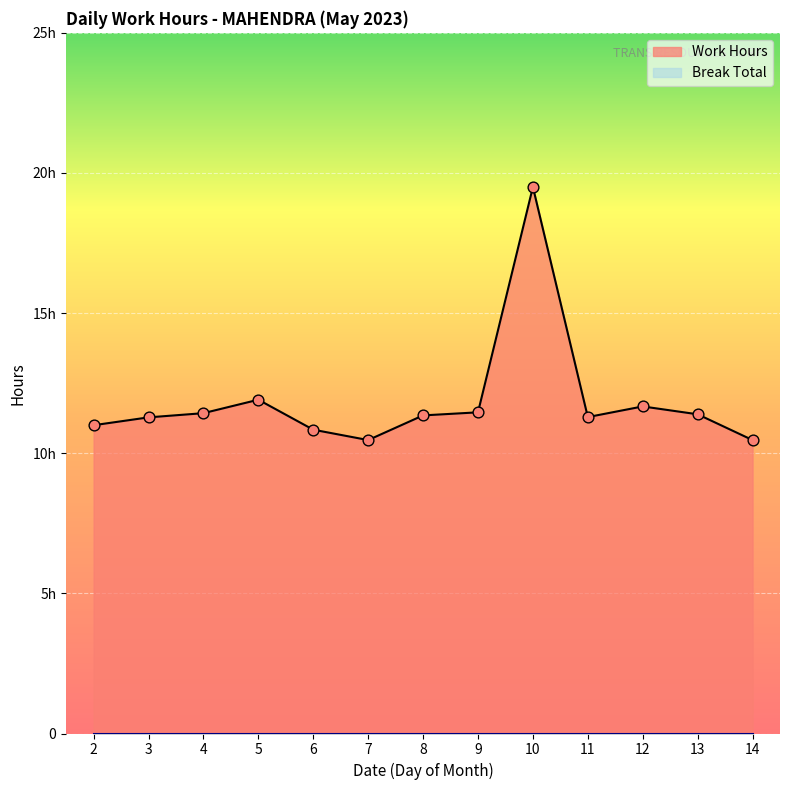

What is the change in value from 10 to 13?

-8.1